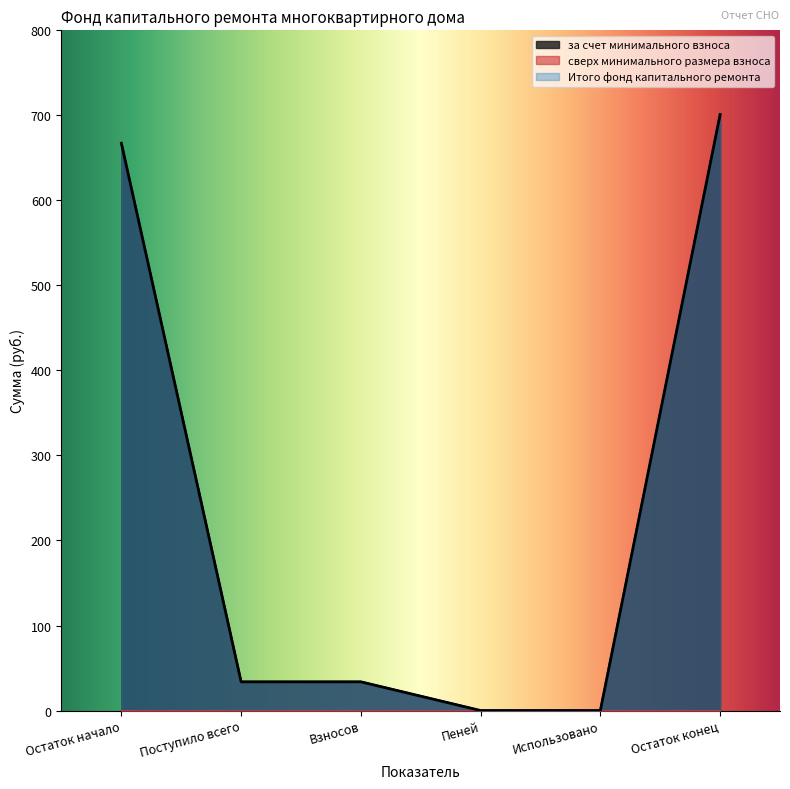

List the labels in order of за счет минимального взноса value, smallest first.

Пеней, Использовано, Поступило всего, Взносов, Остаток начало, Остаток конец